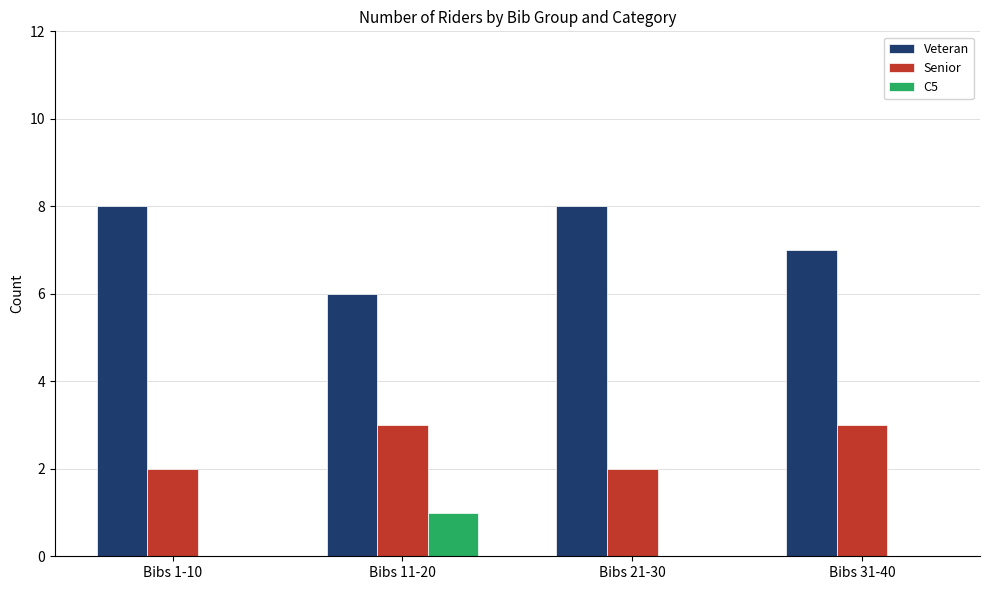

Reading left to right, list all the values displayed in this chart.

Veteran: Bibs 1-10=8	Bibs 11-20=6	Bibs 21-30=8	Bibs 31-40=7
Senior: Bibs 1-10=2	Bibs 11-20=3	Bibs 21-30=2	Bibs 31-40=3
C5: Bibs 1-10=0	Bibs 11-20=1	Bibs 21-30=0	Bibs 31-40=0